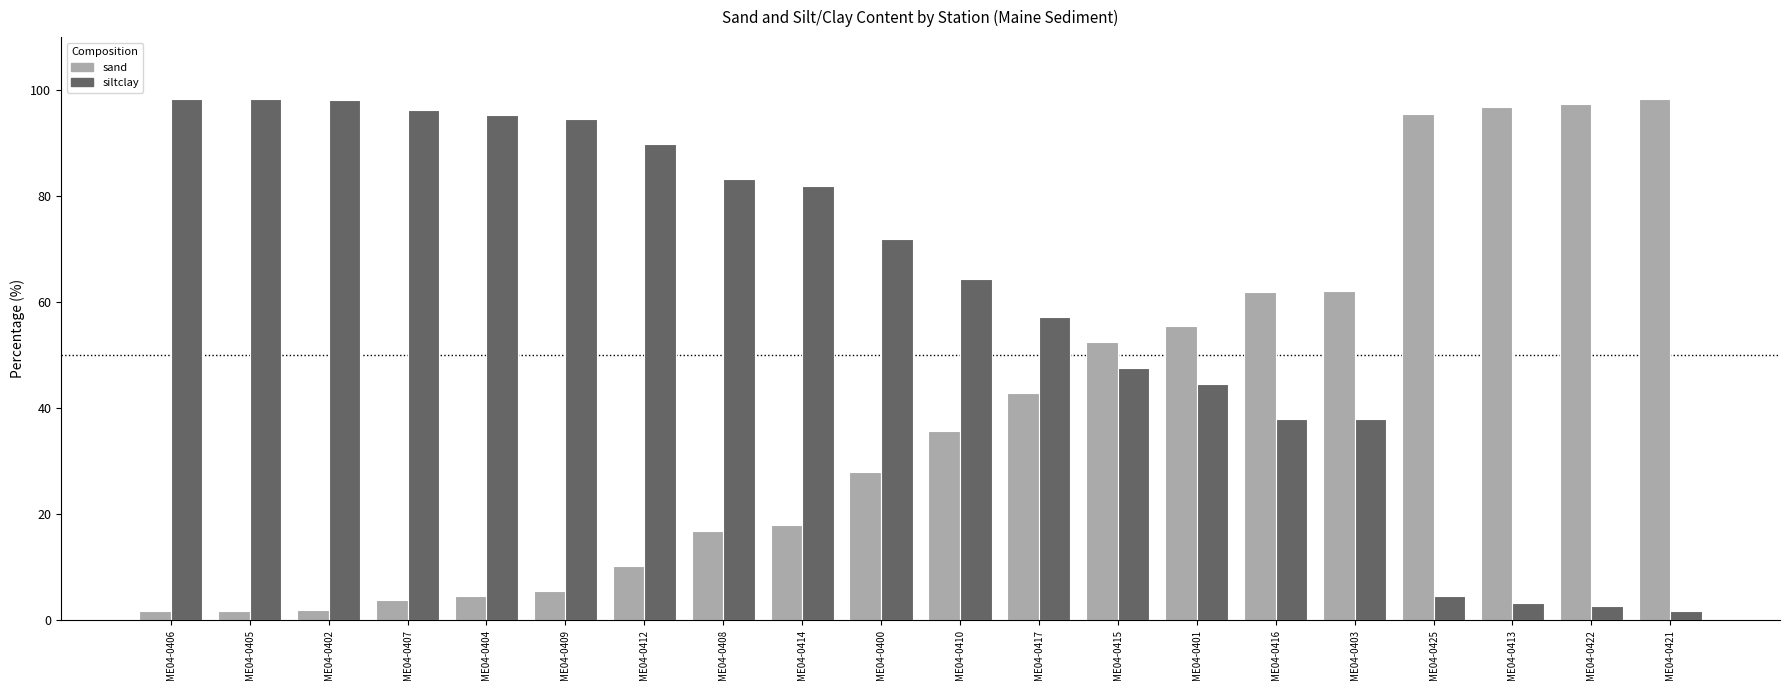

What is the label of the 19th bar from the left?

ME04-0422